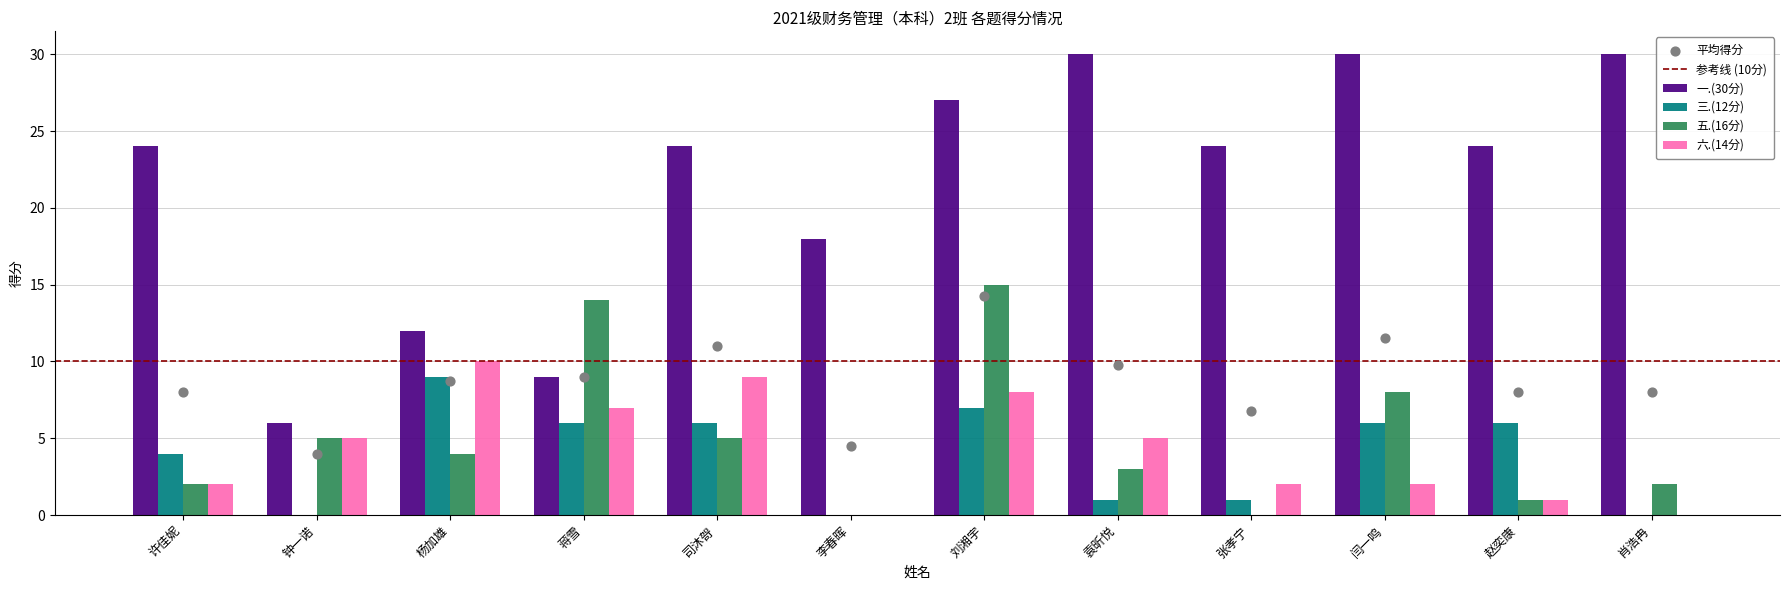

At which category is the sum across all series the highest?

刘湘宇